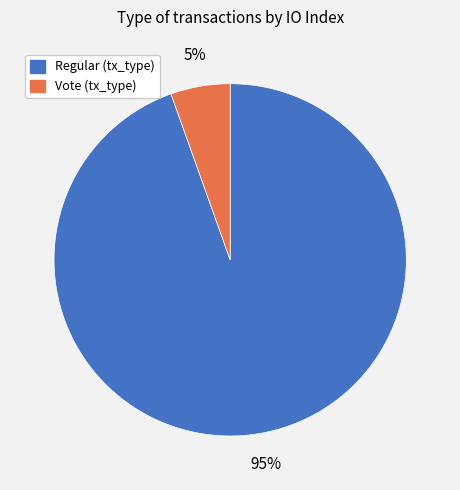

To the nearest percent, what is the average slice percentage?

50%